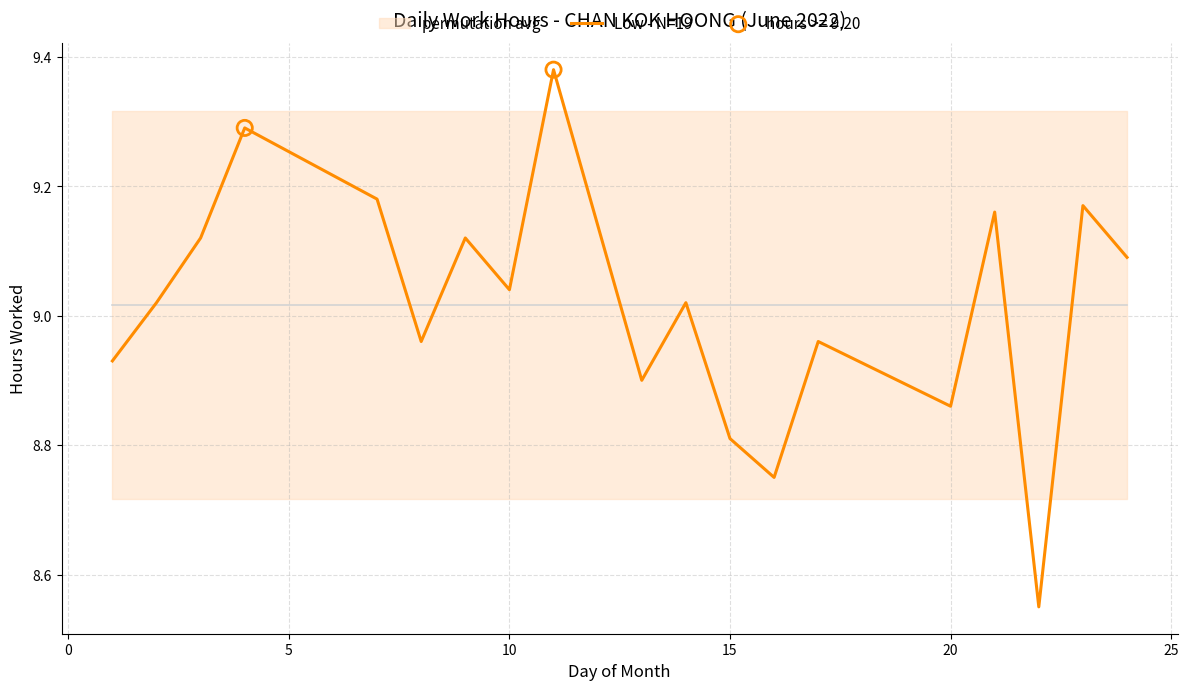

Which series contains the lowest Y value?

Low - N=19